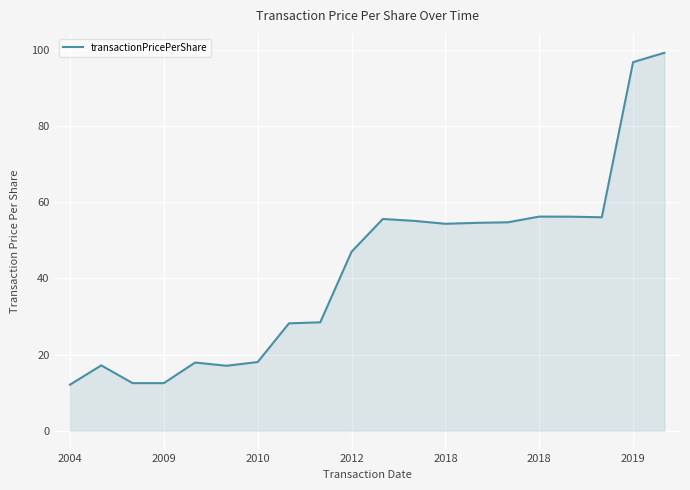

What is the difference between the maximum and minimum values?

87.2